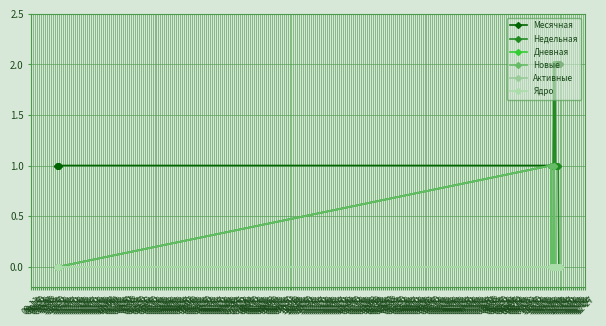

What is the greatest value displayed?

2